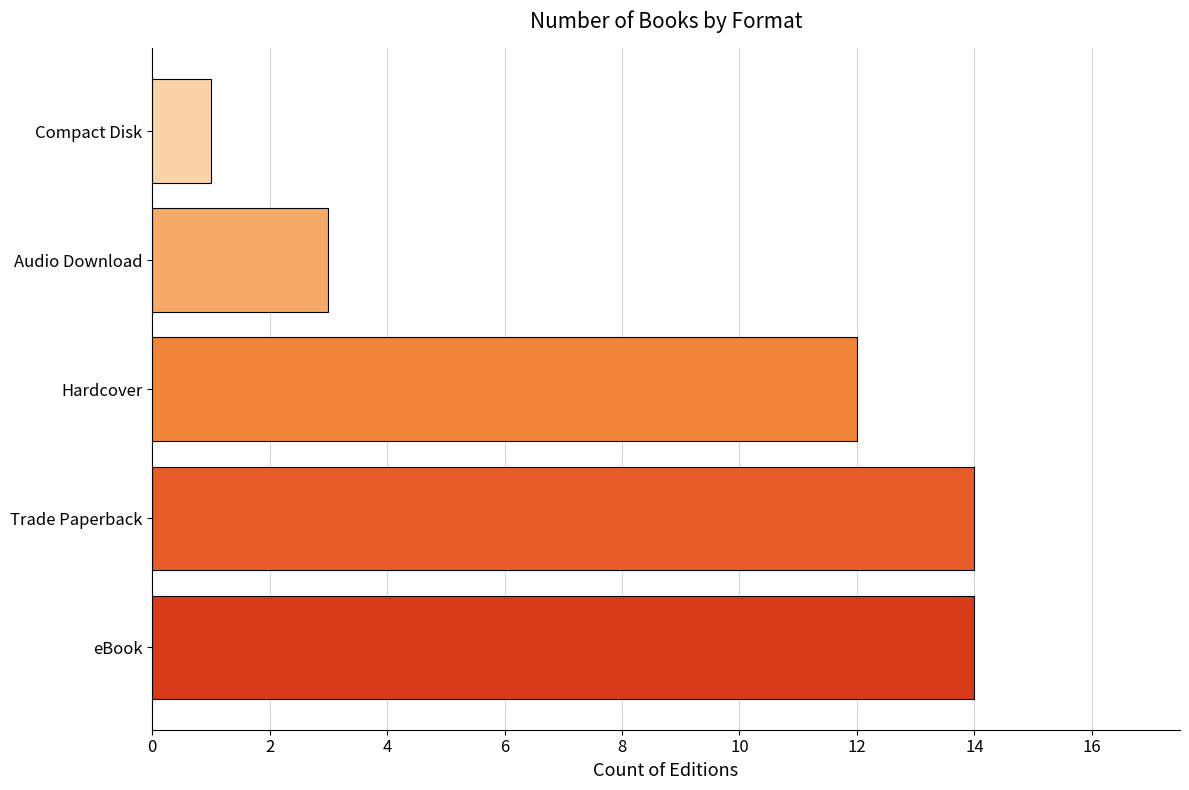

How many data points does each series have?

5